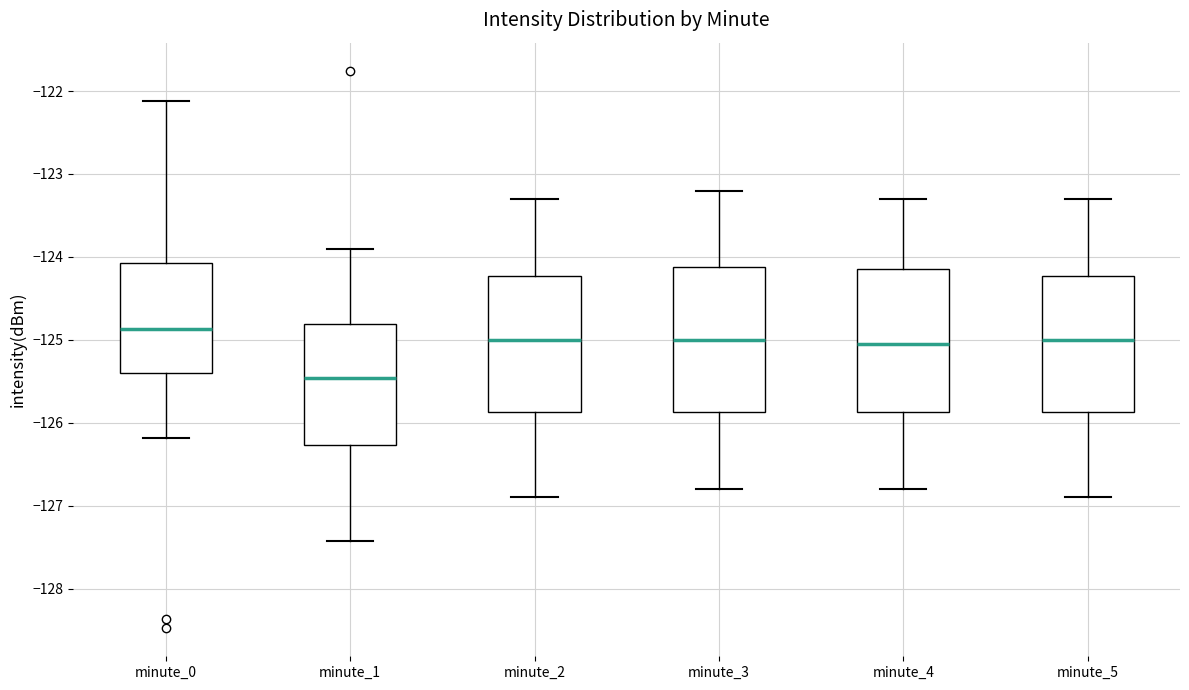

Reading left to right, read every box against the y-axis: the position of its median line, the range the box covers, and the ends of its whiskers. The values are not printed on the chart, so give them approximately, as read against the axis.

minute_0: median -124.9, box -125.4 to -124.1, whiskers -126.2 to -122.1
minute_1: median -125.5, box -126.3 to -124.8, whiskers -127.4 to -123.9
minute_2: median -125.0, box -125.9 to -124.2, whiskers -126.9 to -123.3
minute_3: median -125.0, box -125.9 to -124.1, whiskers -126.8 to -123.2
minute_4: median -125.0, box -125.9 to -124.1, whiskers -126.8 to -123.3
minute_5: median -125.0, box -125.9 to -124.2, whiskers -126.9 to -123.3